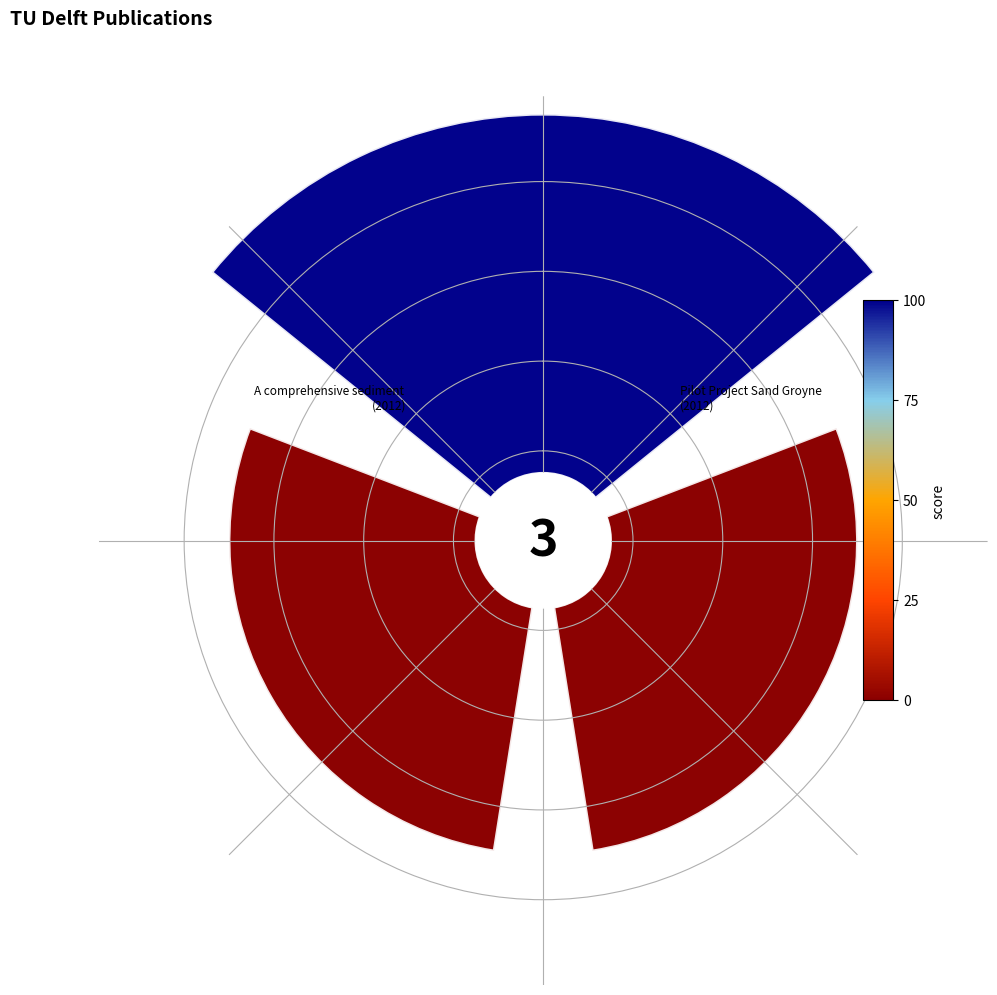

How much of the chart is everything except The application of a radar-based depth?

57.9%